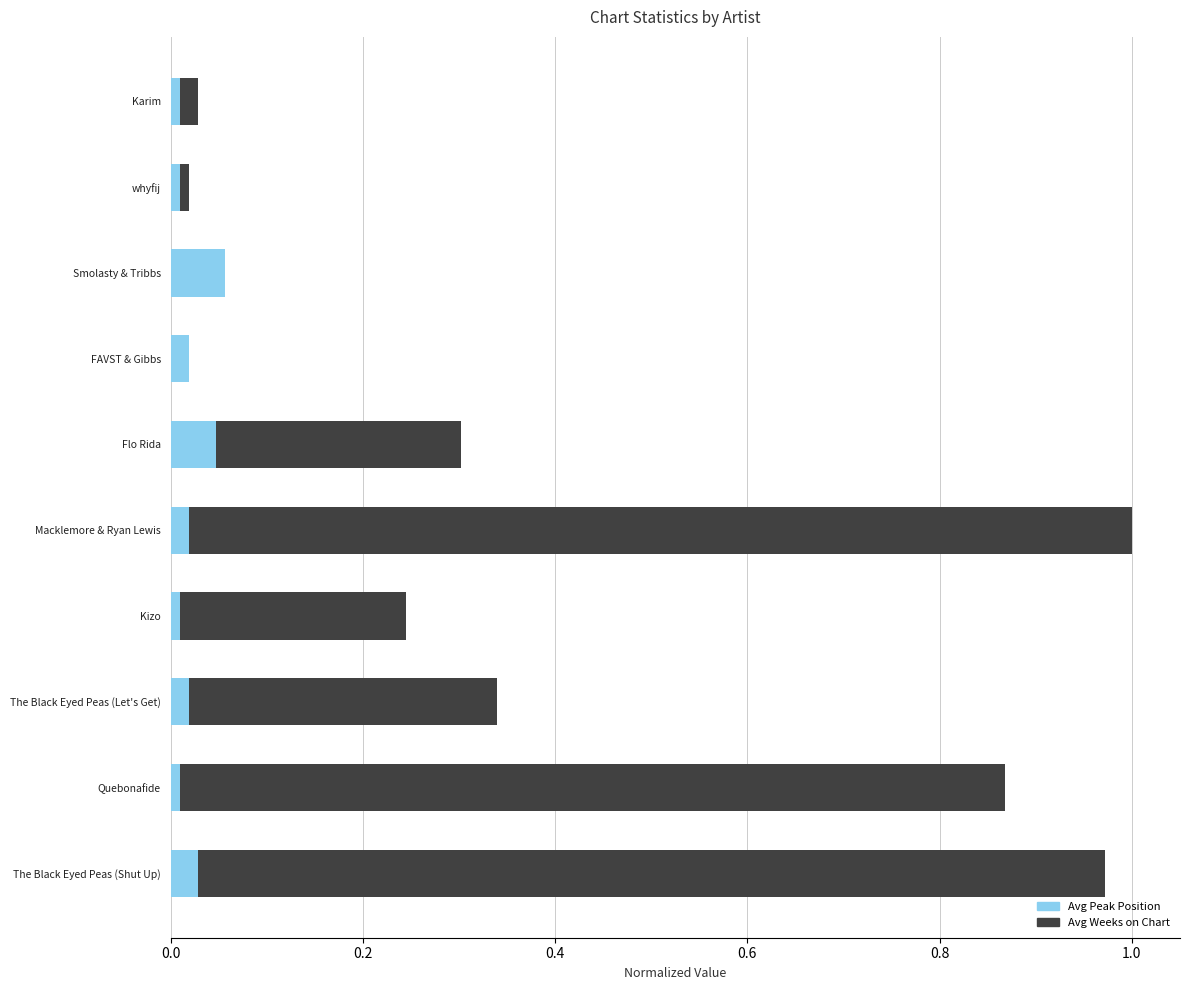

What is the difference between the maximum and minimum values in the Avg Weeks on Chart series?

1.0